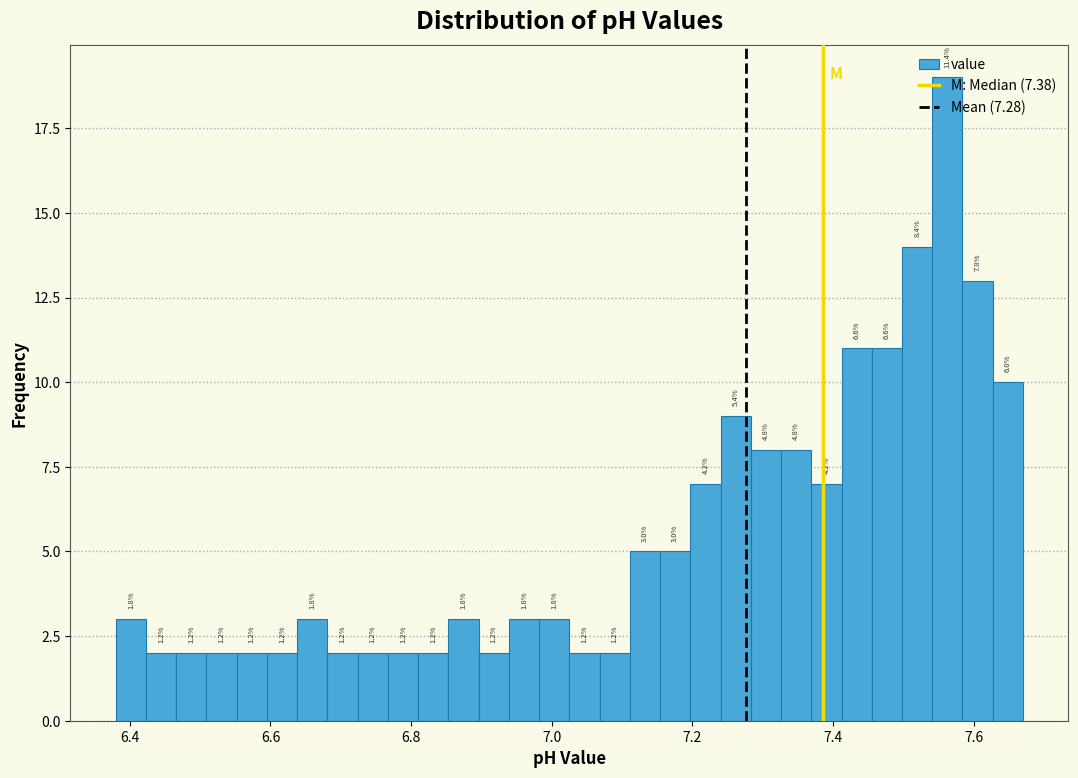

Around what value on the x-axis is the tallest bar? Give the approximate position of its centre, as read against the axis.

7.56